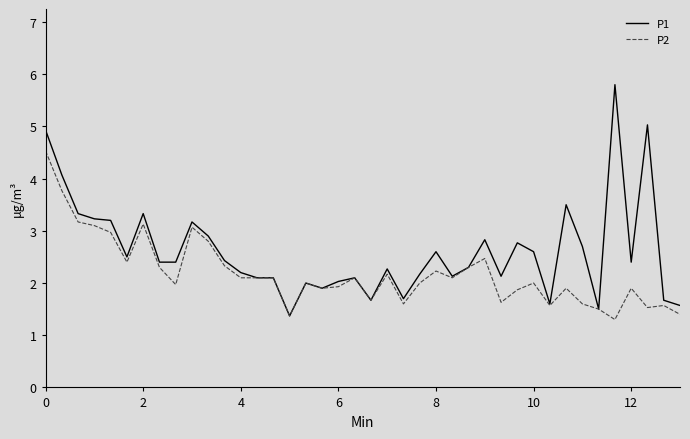

What is the maximum value for P1?

5.8